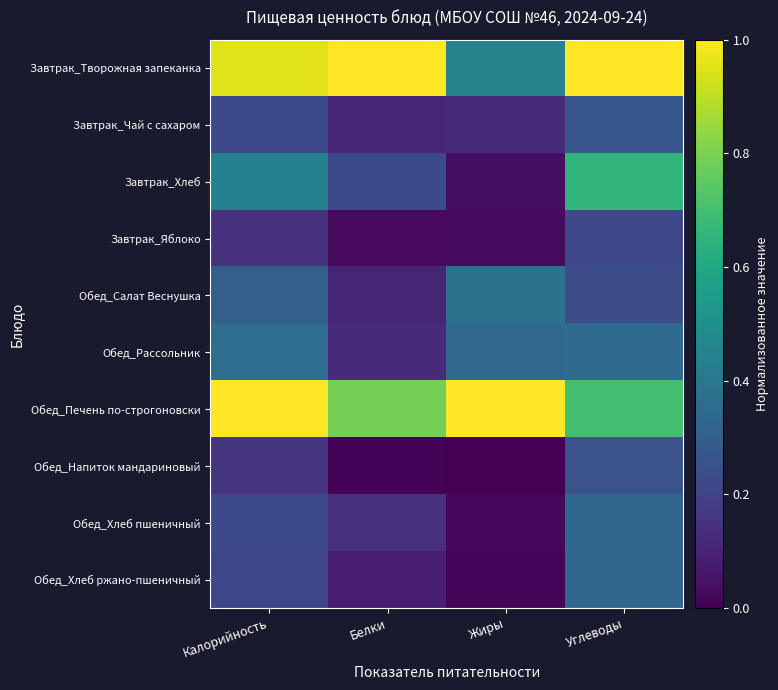

Between Калорийность and Белки, which series saw the biggest shift?

Обед_Рассольник